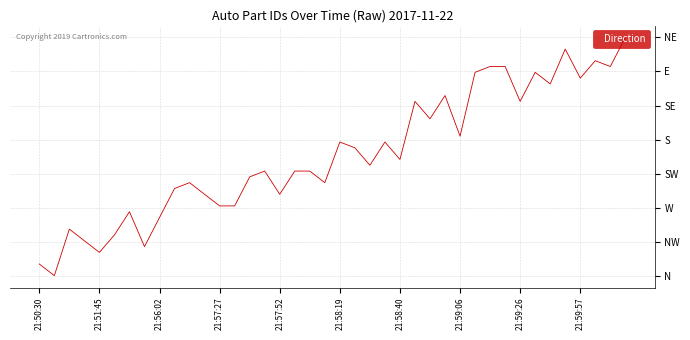

Does the chart have visible grid lines?

Yes